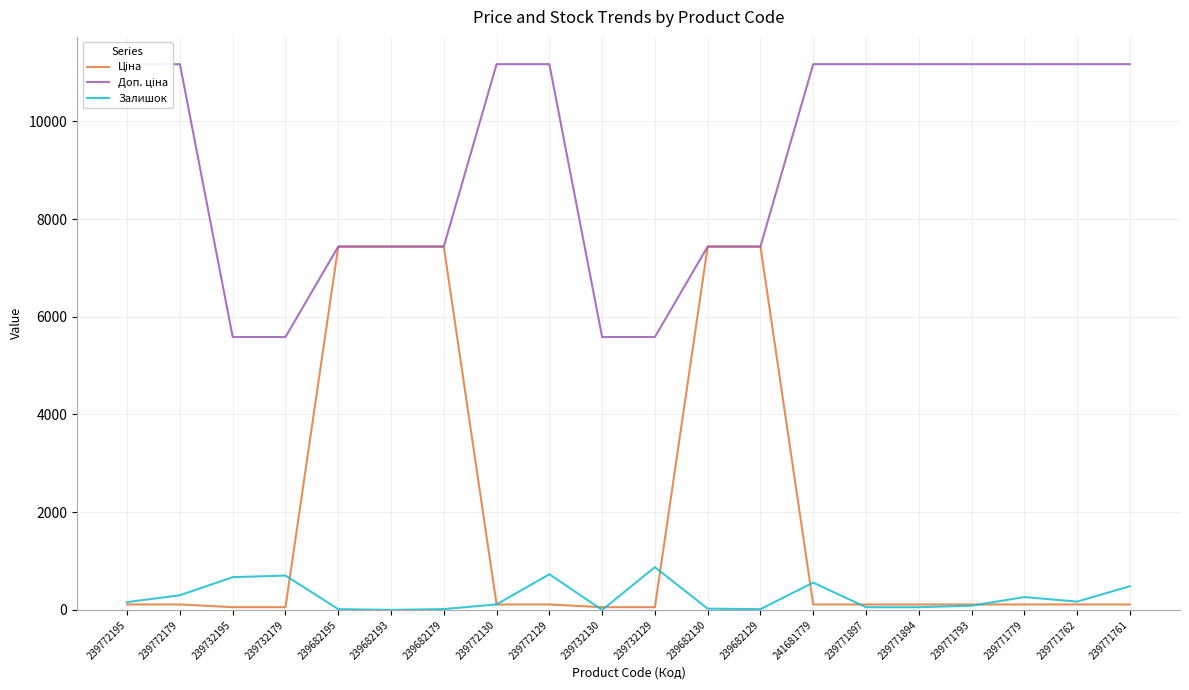

What is the sum of all Ціна values?

38632.8